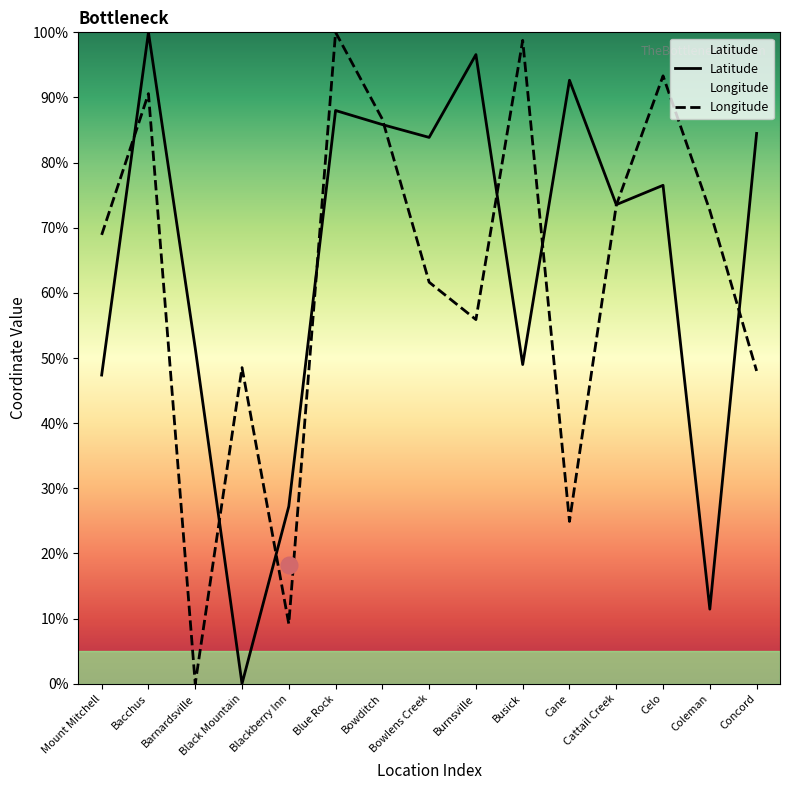

What is the difference between the maximum and second lowest values in the Longitude series?

90.8